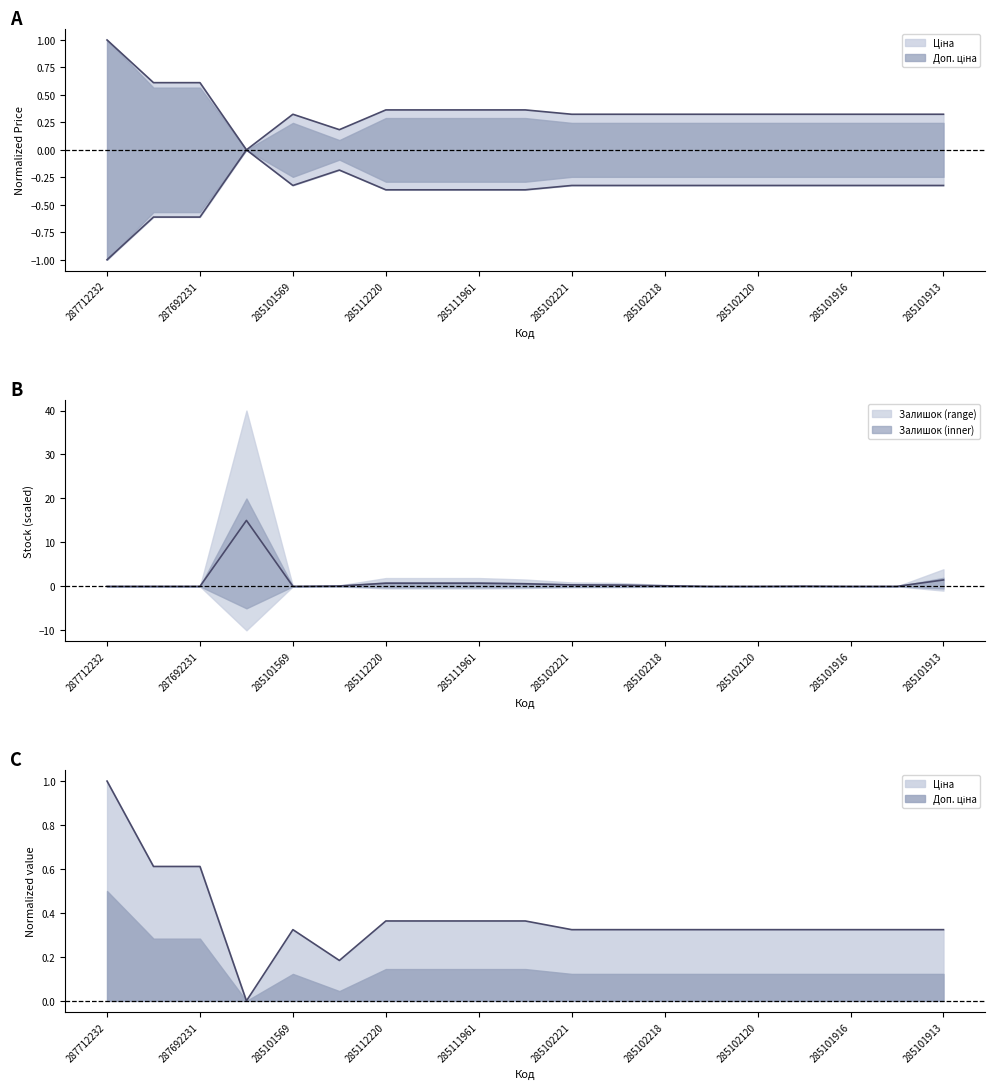

At how many categories does at least one series exceed 2?

1